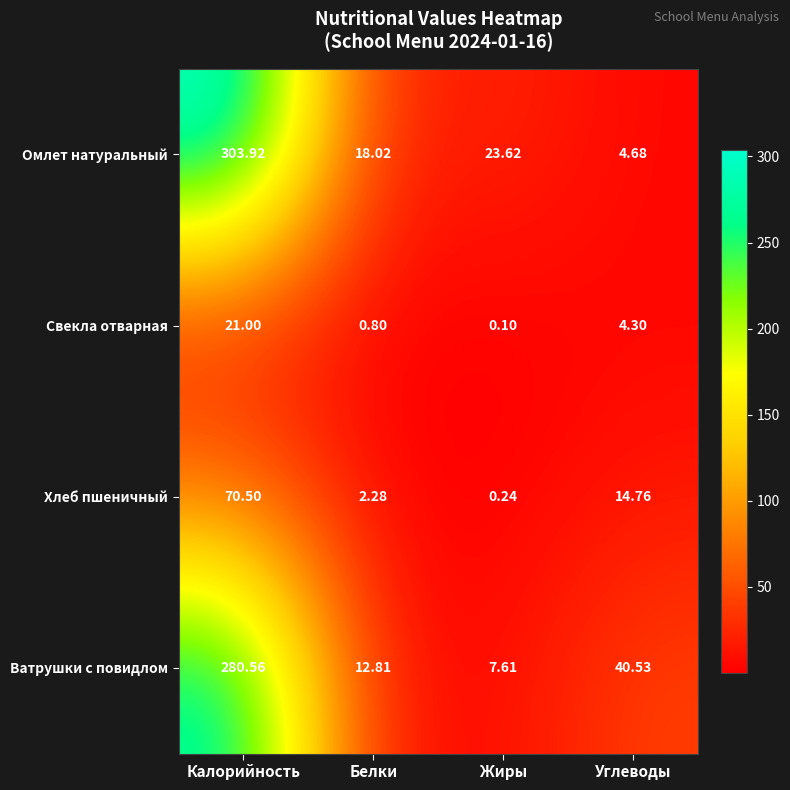

How many data points does each series have?

4